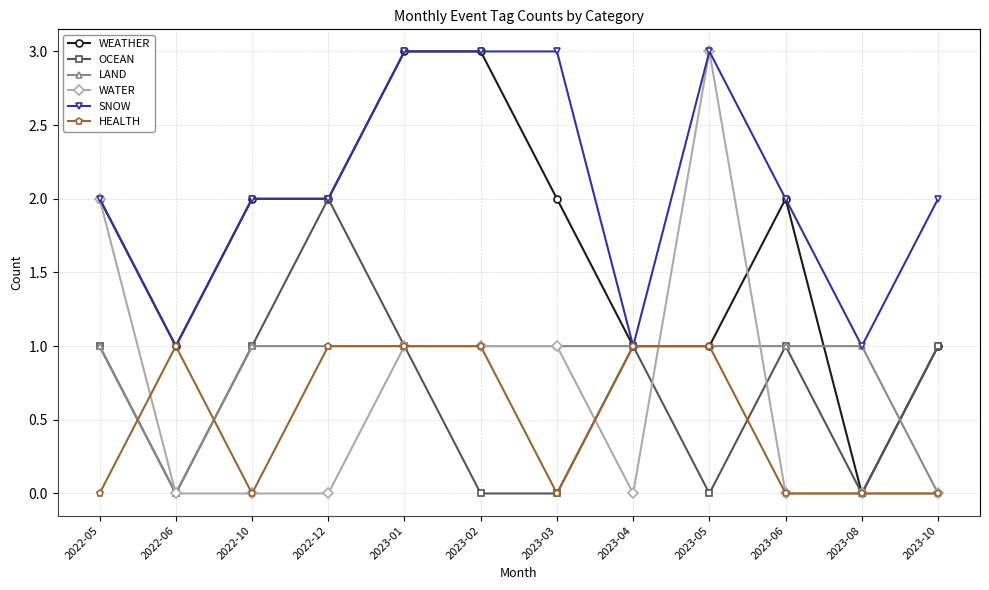

At how many categories does at least one series exceed 0?

12